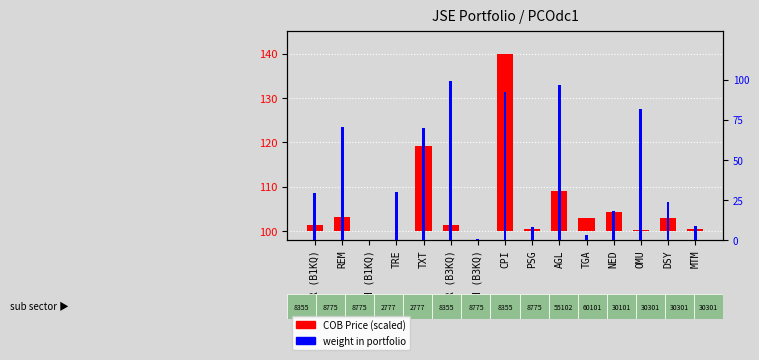

What is the difference between the COB Price (scaled) values at TGA and TXT?

16.1